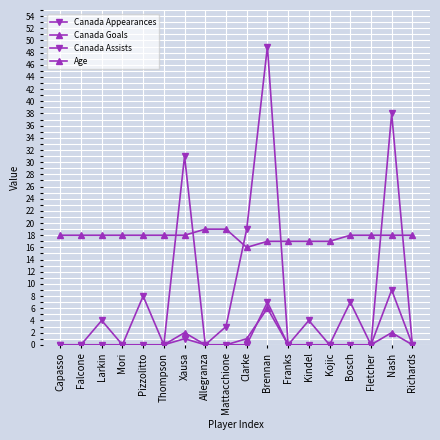

Which series has the widest spread of values?

Canada Appearances